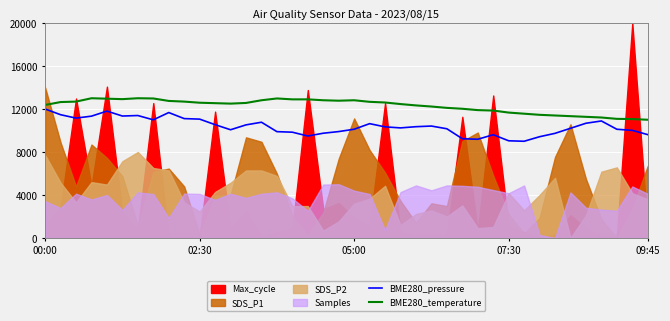

What is the maximum value for BME280_pressure?

12000.0